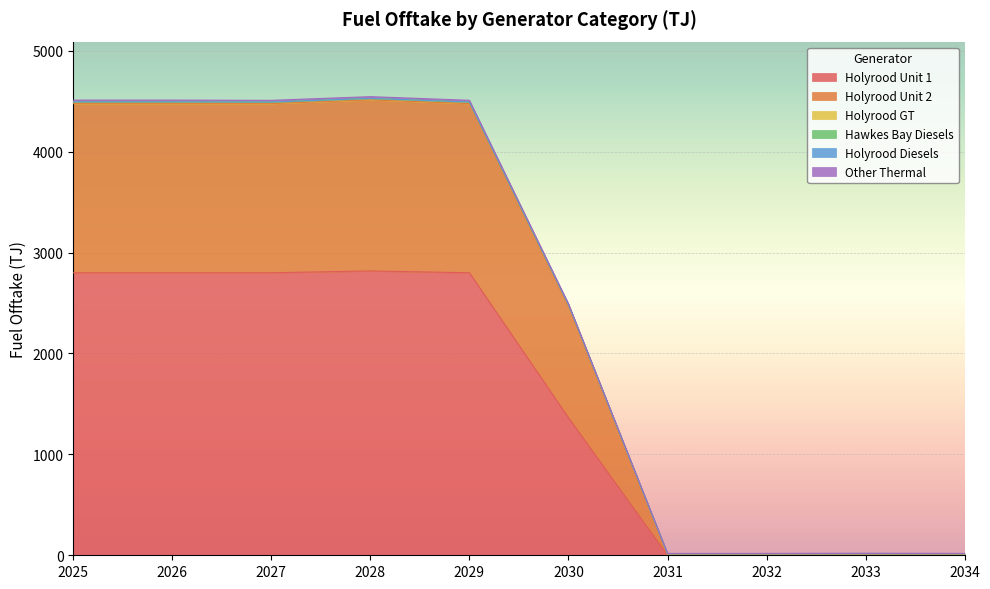

How many data points in Holyrood Unit 1 are less than 2799?

5